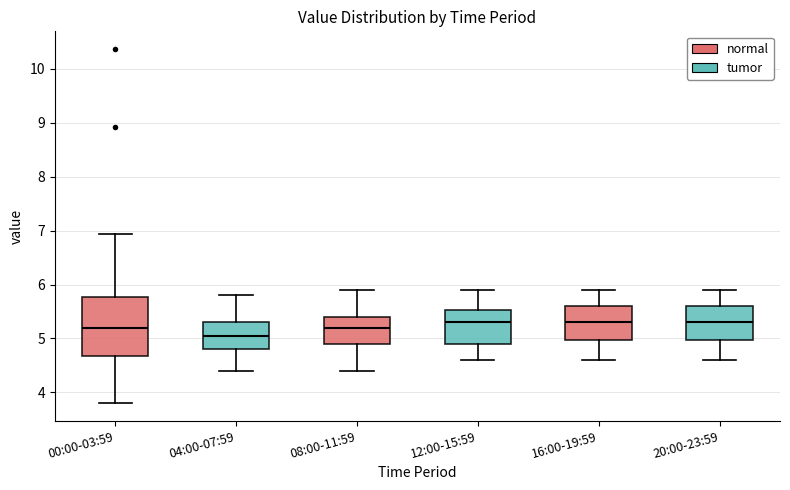

Reading left to right, transcribe this box plot: for each box, give where its median line is, the range the box spans, and where its two whiskers end, as read against the y-axis. The values are not printed on the chart, so give them approximately, as read against the axis.

00:00-03:59: median 5.2, box 4.7 to 5.8, whiskers 3.8 to 6.9
04:00-07:59: median 5.1, box 4.8 to 5.3, whiskers 4.4 to 5.8
08:00-11:59: median 5.2, box 4.9 to 5.4, whiskers 4.4 to 5.9
12:00-15:59: median 5.3, box 4.9 to 5.5, whiskers 4.6 to 5.9
16:00-19:59: median 5.3, box 5.0 to 5.6, whiskers 4.6 to 5.9
20:00-23:59: median 5.3, box 5.0 to 5.6, whiskers 4.6 to 5.9